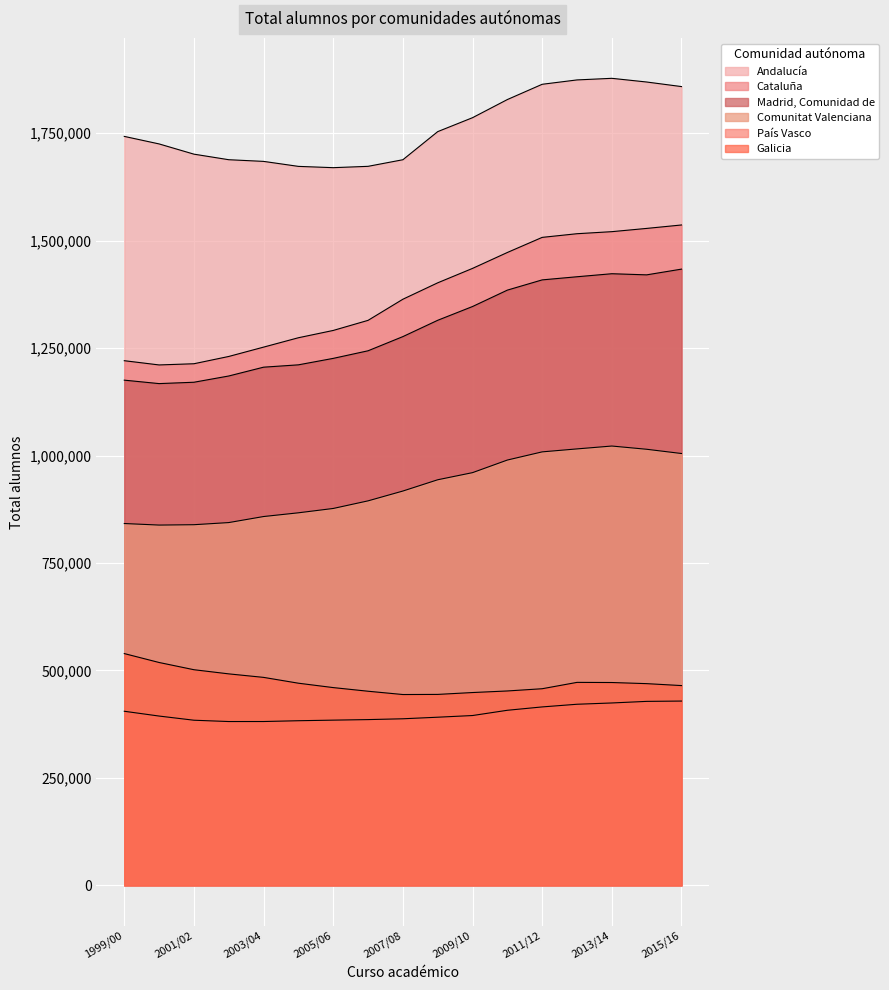

Which series has the widest spread of values?

Cataluña